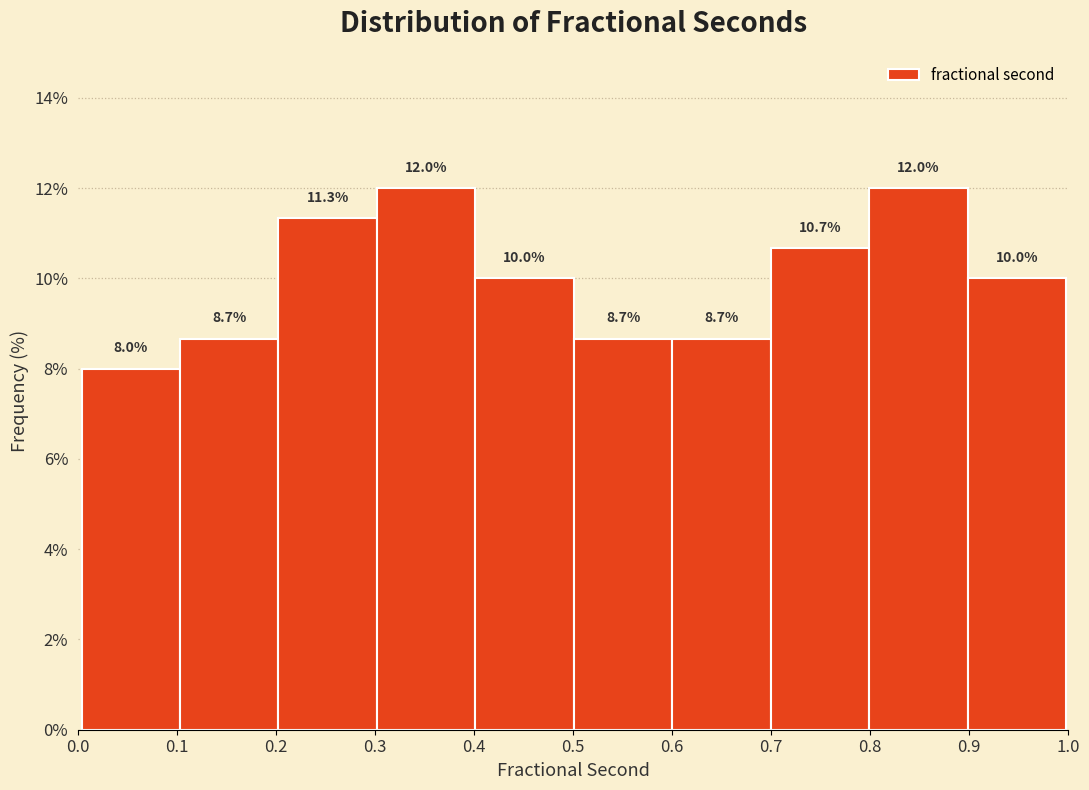

Reading left to right, transcribe this chart: for each bar, give the range it covers on the x-axis and its height. The bar edges are not printed on the chart, so give them approximately, as read against the axis.

0.0 to 0.1: 8.0
0.1 to 0.2: 8.7
0.2 to 0.3: 11.3
0.3 to 0.4: 12.0
0.4 to 0.5: 10.0
0.5 to 0.6: 8.7
0.6 to 0.7: 8.7
0.7 to 0.8: 10.7
0.8 to 0.9: 12.0
0.9 to 1.0: 10.0